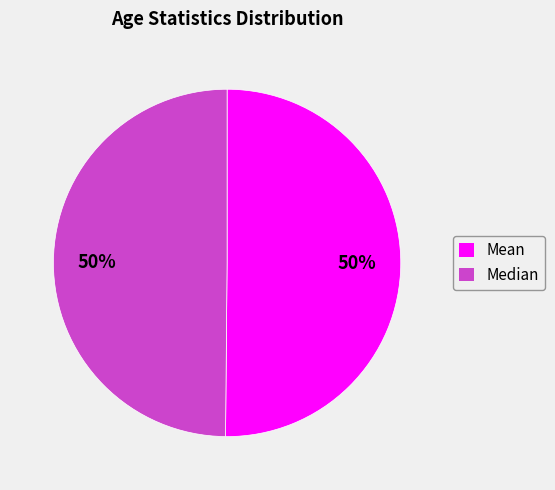

Do Mean and Median together represent more than half of the pie?

Yes